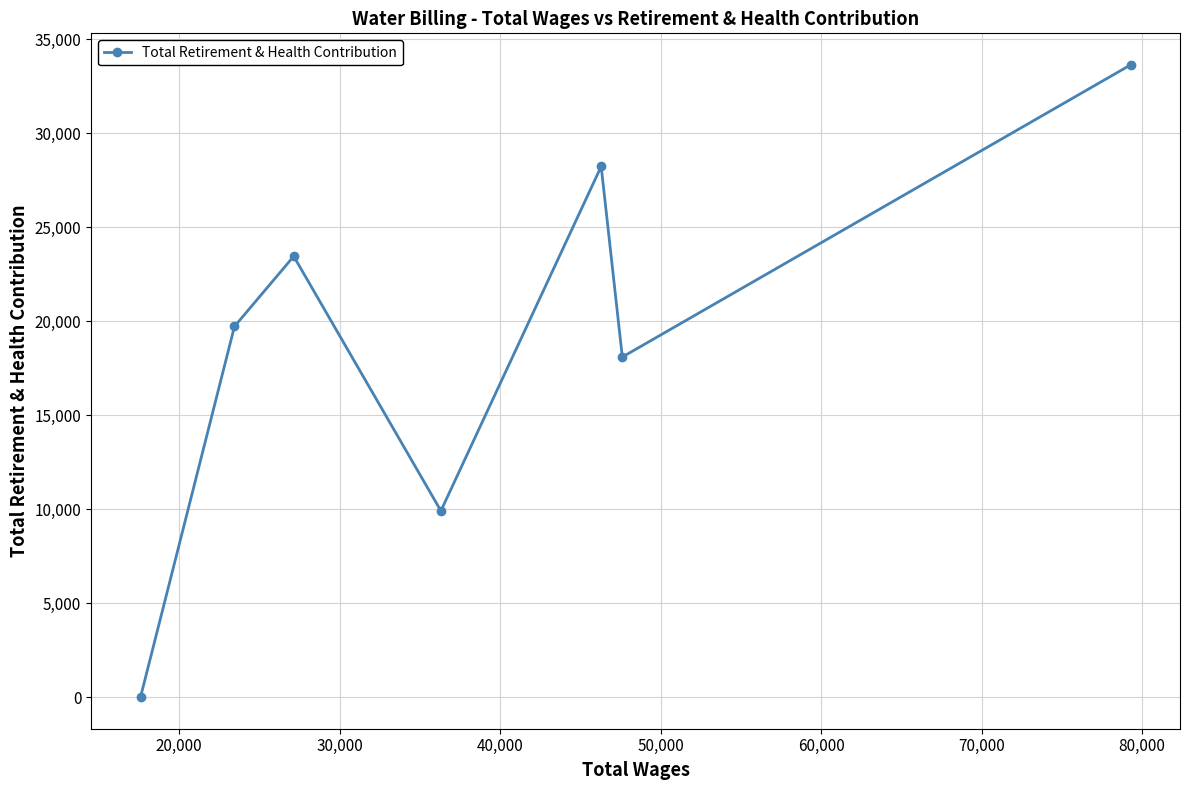

What is the maximum value shown in the chart?

33637